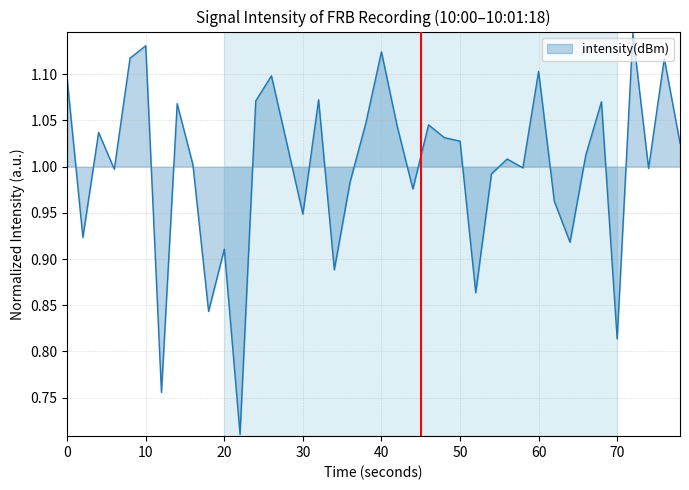

What is the difference between the maximum and minimum values?

0.4